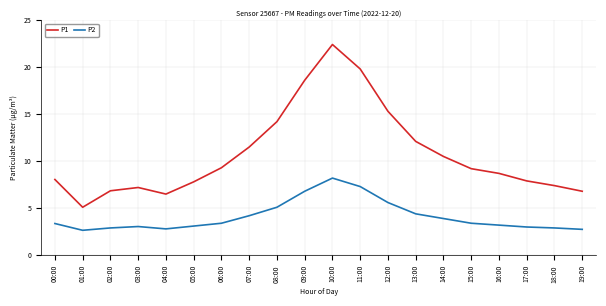

At which category is the sum across all series the highest?

10:00